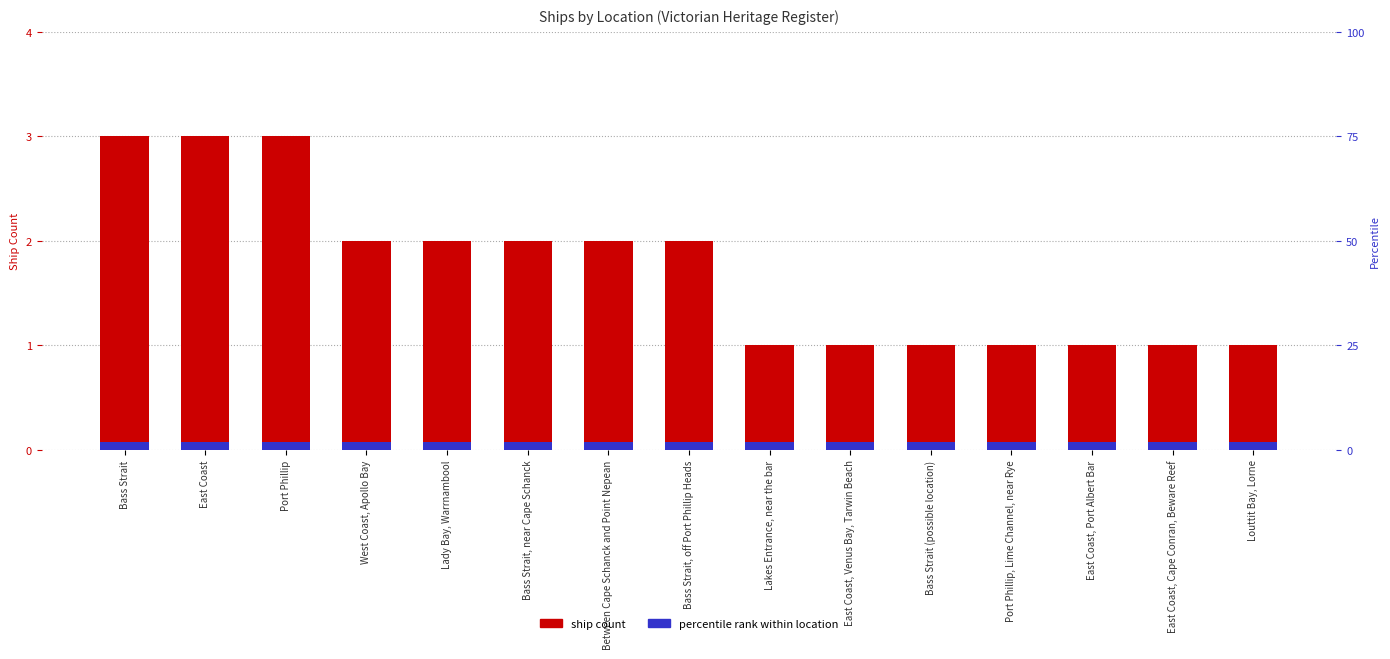

List the labels in order of value, smallest first.

Lakes Entrance, near the bar, East Coast, Venus Bay, Tarwin Beach, Bass Strait (possible location), Port Phillip, Lime Channel, near Rye, East Coast, Port Albert Bar, East Coast, Cape Conran, Beware Reef, Louttit Bay, Lorne, West Coast, Apollo Bay, Lady Bay, Warrnambool, Bass Strait, near Cape Schanck, Between Cape Schanck and Point Nepean, Bass Strait, off Port Phillip Heads, Bass Strait, East Coast, Port Phillip